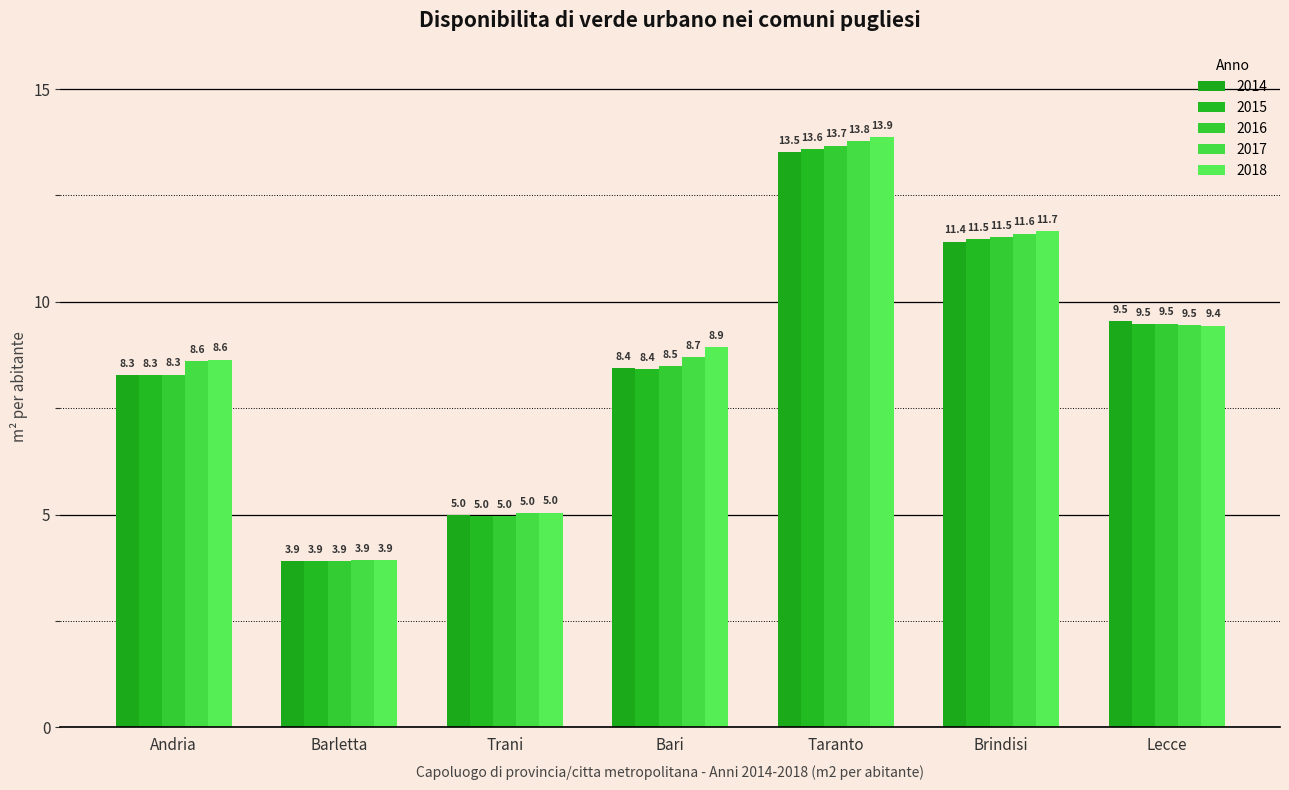

At how many categories does at least one series exceed 5?

6